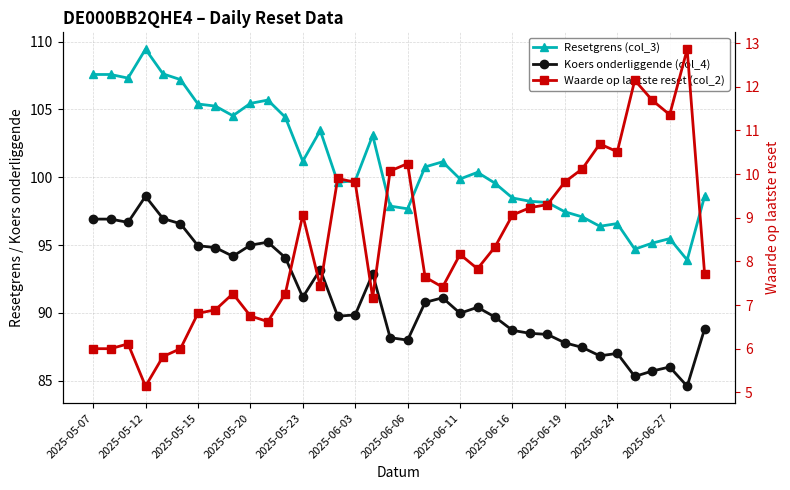

What is the difference between the maximum and minimum values in the Koers onderliggende (col_4) series?

14.0